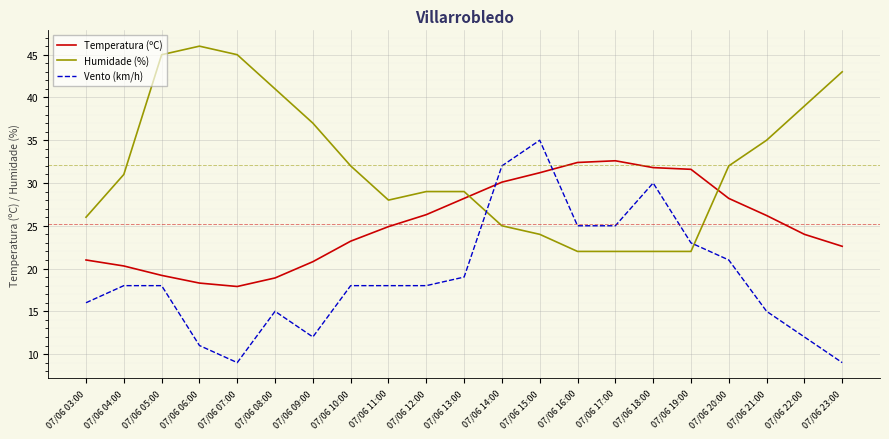

Read the Humidade (%) value at 07/06 10:00.

32.0